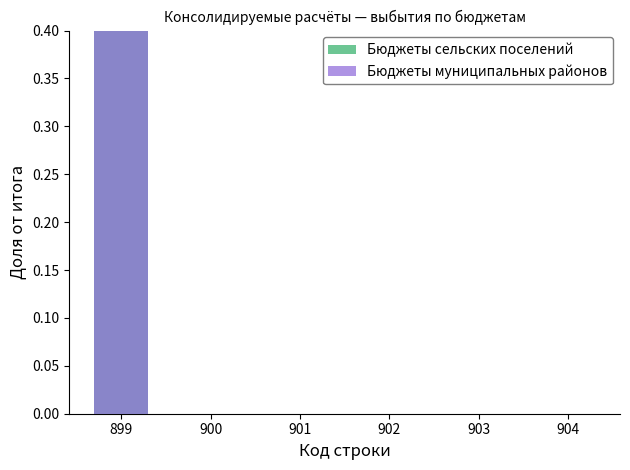

At which label is Бюджеты муниципальных районов closest to 0?

900